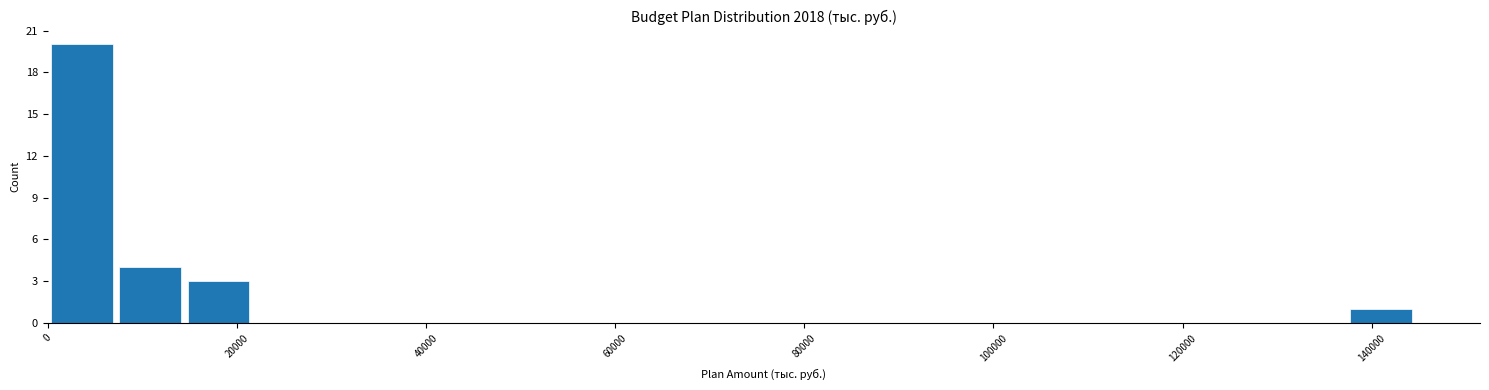

Read against the x-axis, roughly where is the centre of the tallest bar?

4000